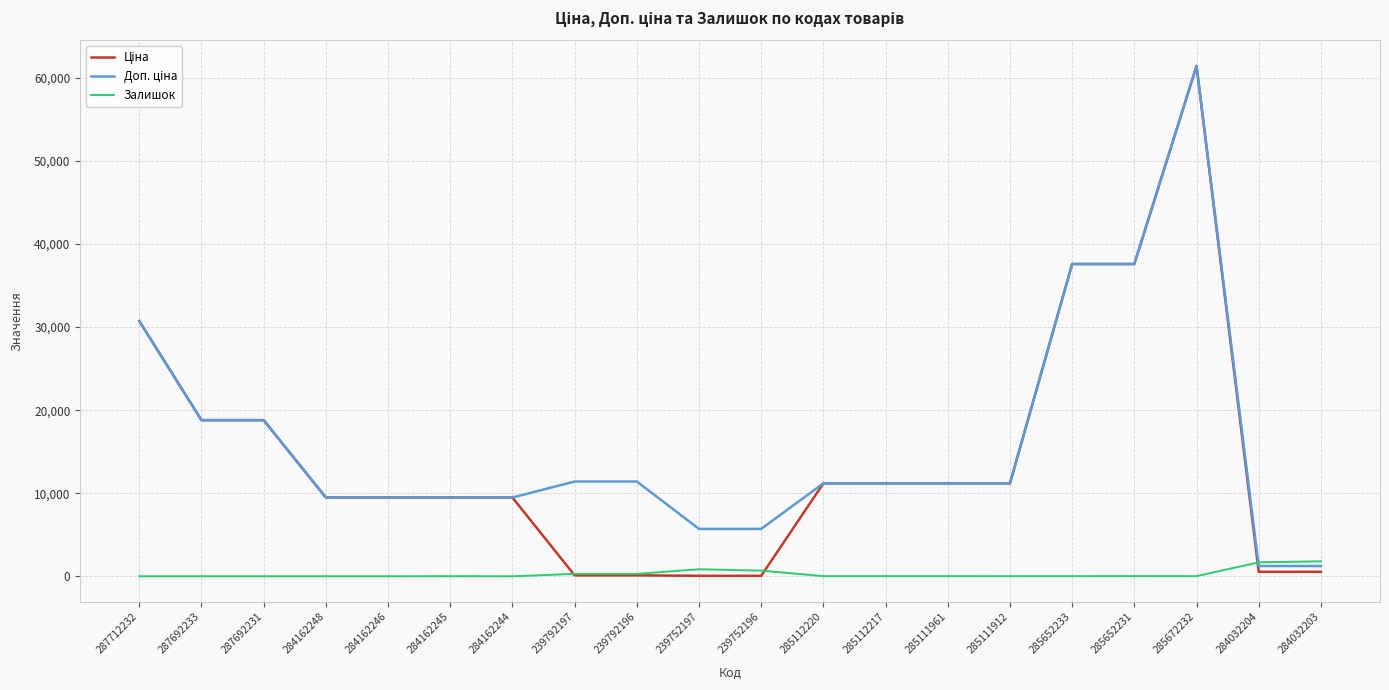

How many distinct data groups are displayed?

3